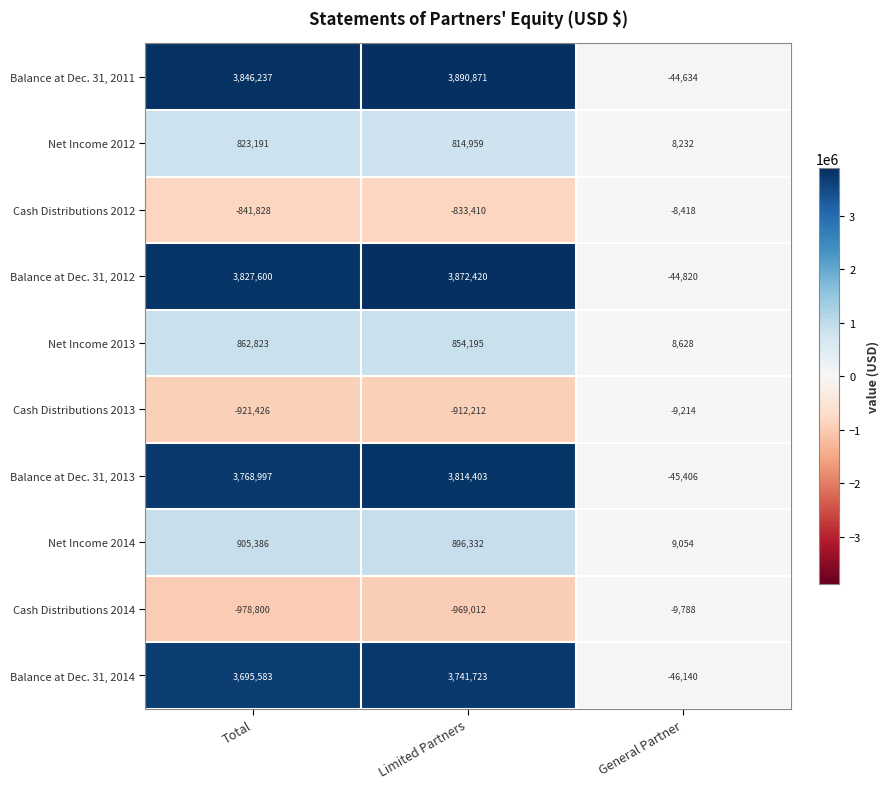

How many values in the Balance at Dec. 31, 2012 series are below 3827600?

1